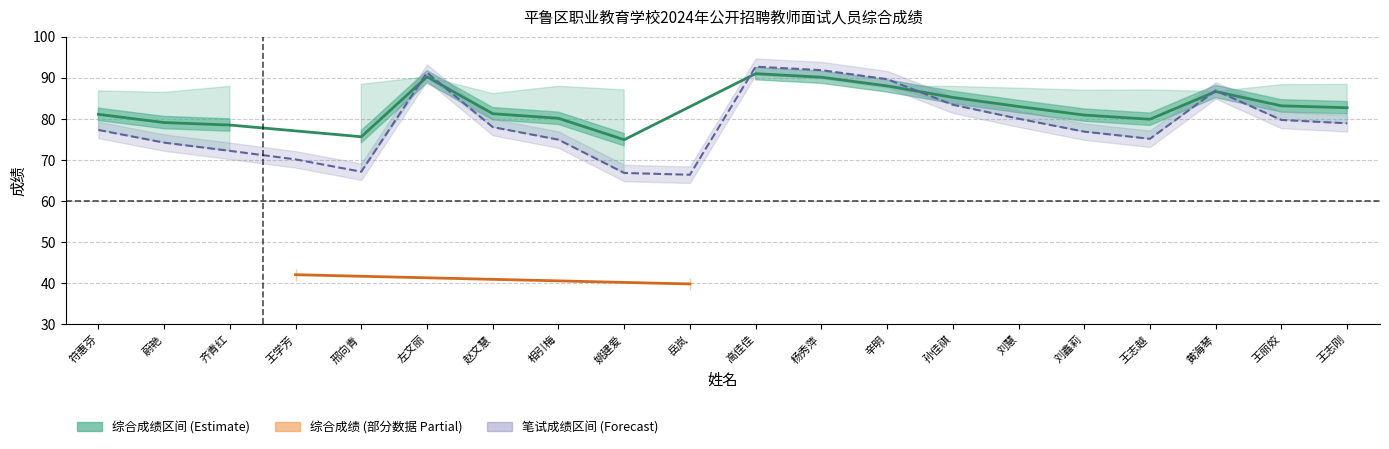

Does the chart have visible grid lines?

Yes